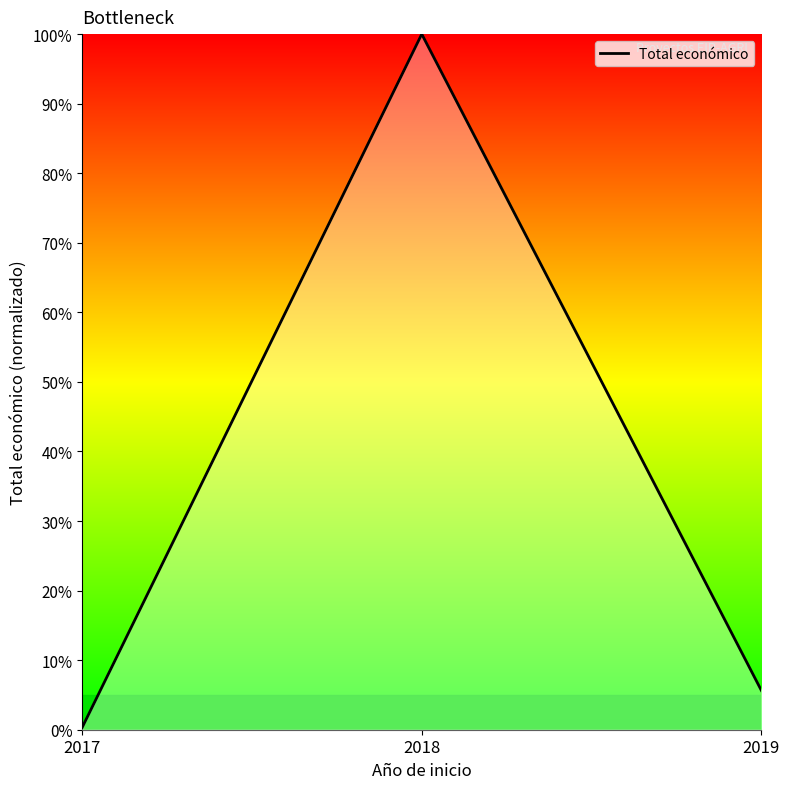

True or false: the data shows 0.3 at 2017.

True